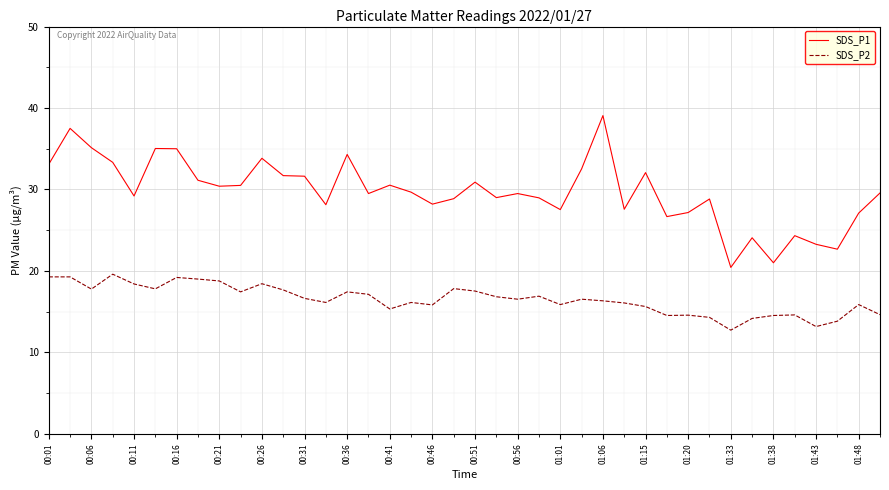

Which series has the widest spread of values?

SDS_P1